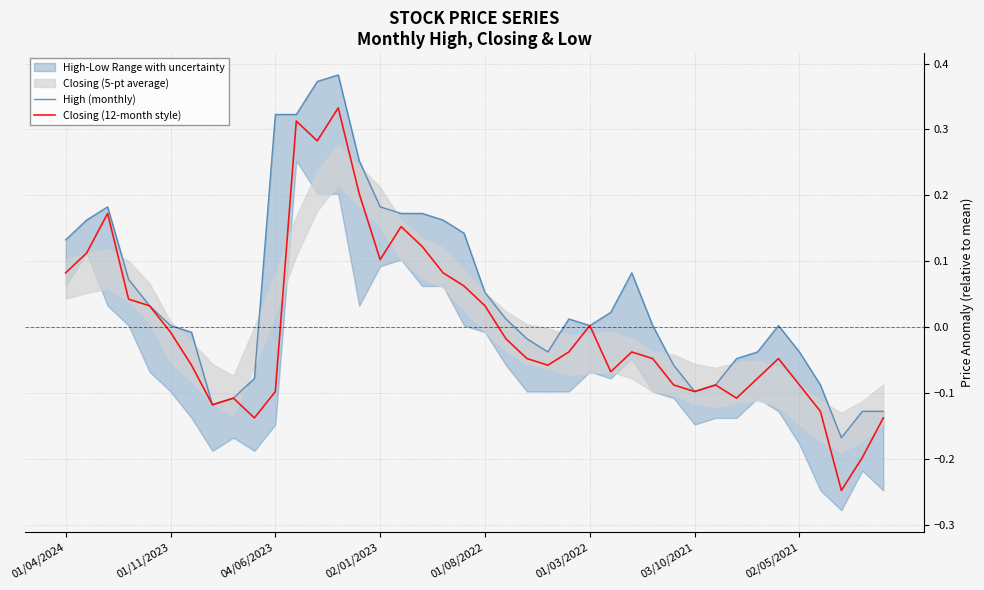

What is the label of the 2nd point from the left?

01/11/2023